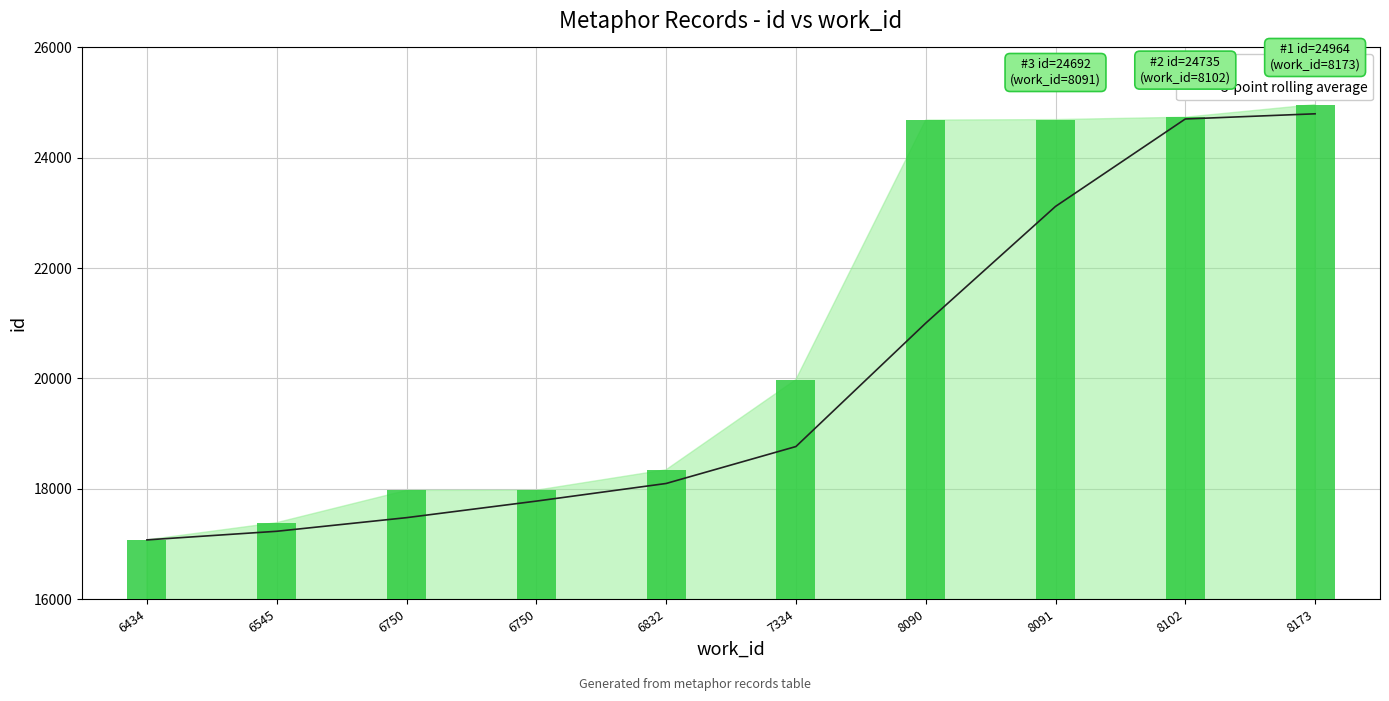

Does the chart contain stacked bars?

No